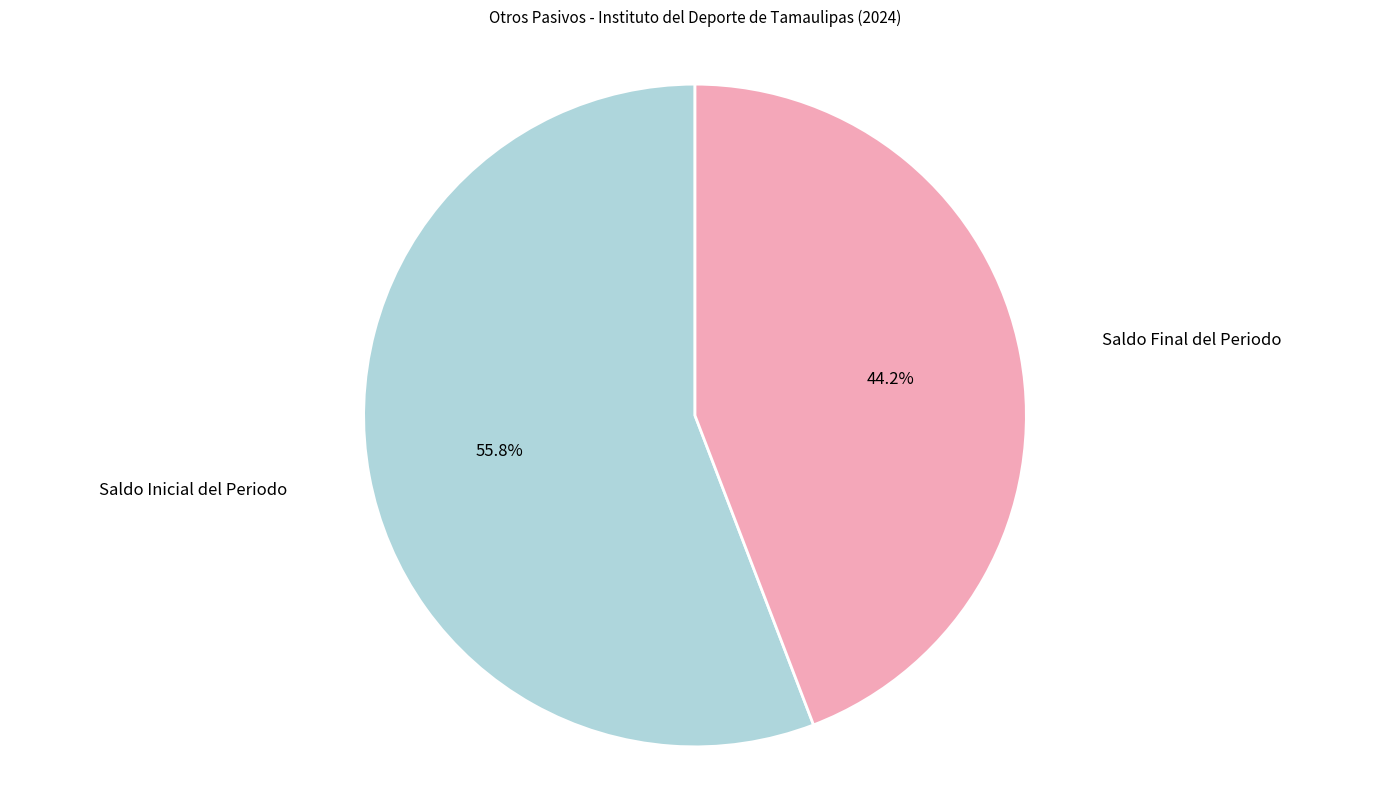

What is the largest slice in the pie chart?

Saldo Inicial del Periodo